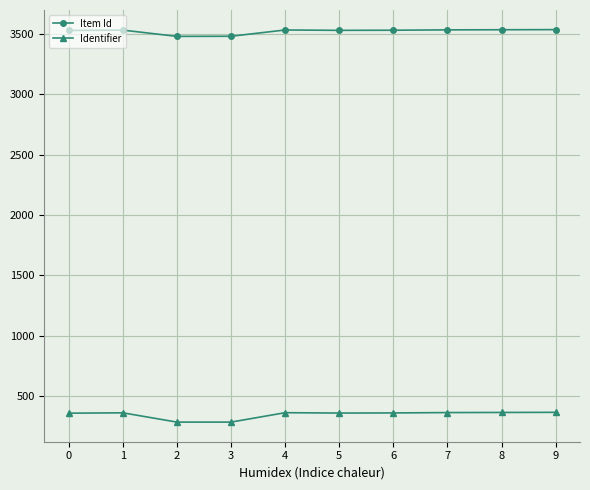

Which series has the largest total across all categories?

Item Id